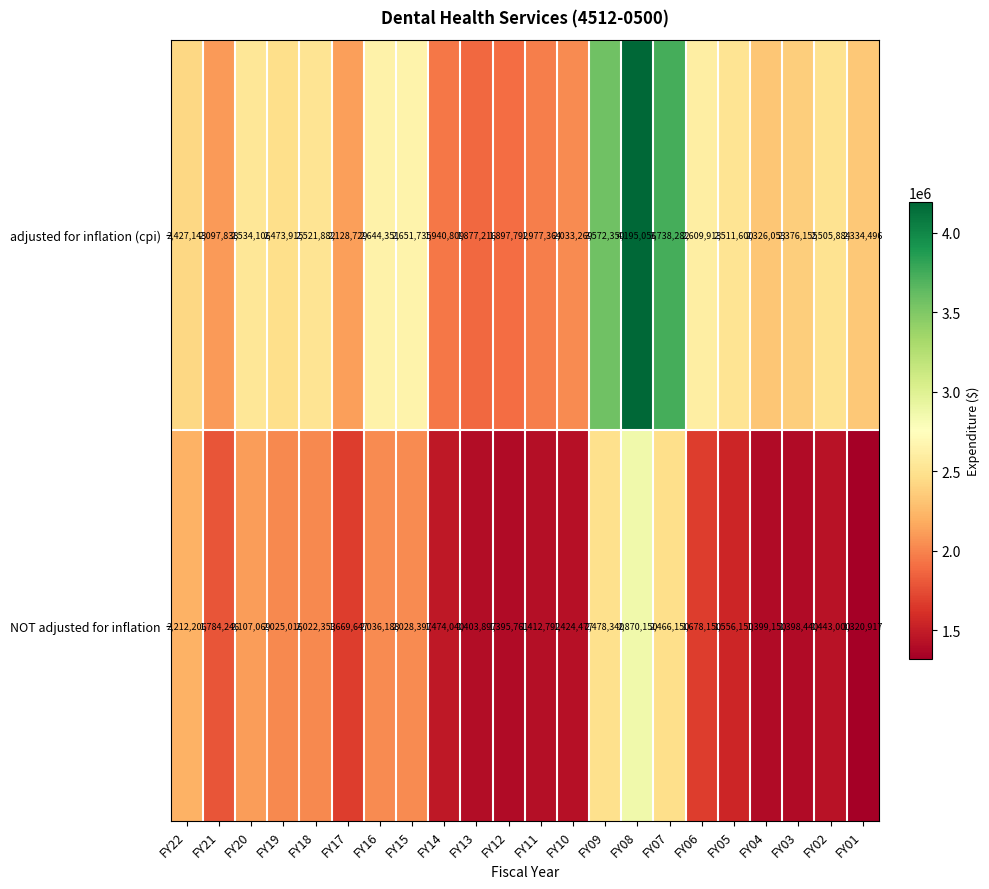

What is the difference between the maximum and second lowest values in the NOT adjusted for inflation series?

1474389